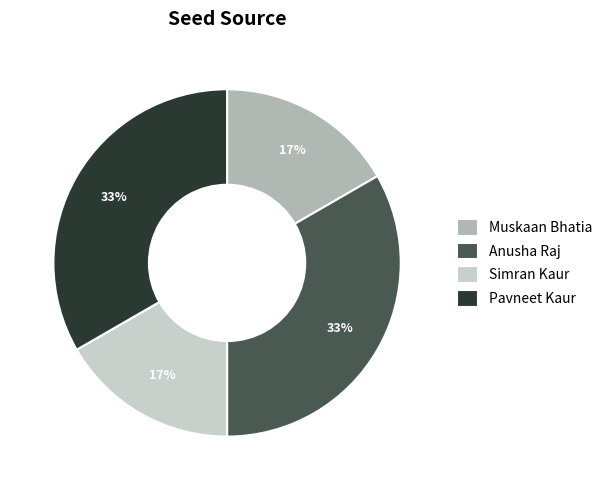

The Anusha Raj slice represents 33% of the pie. True or false?

True